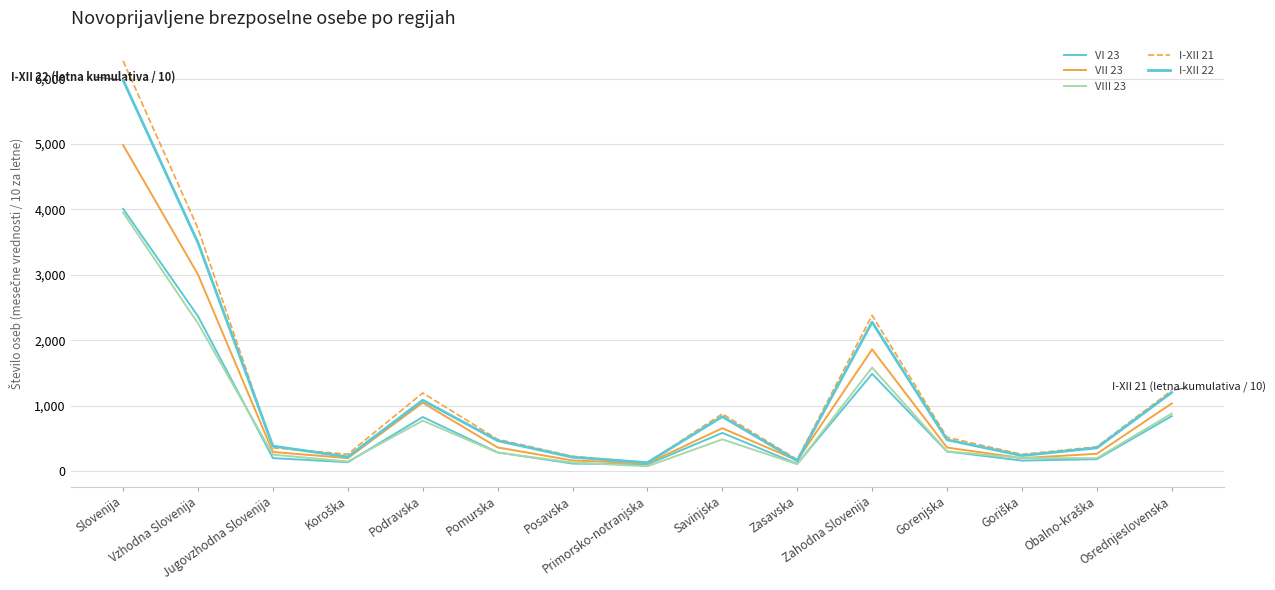

Which label corresponds to the smallest value in the chart?

Primorsko-notranjska